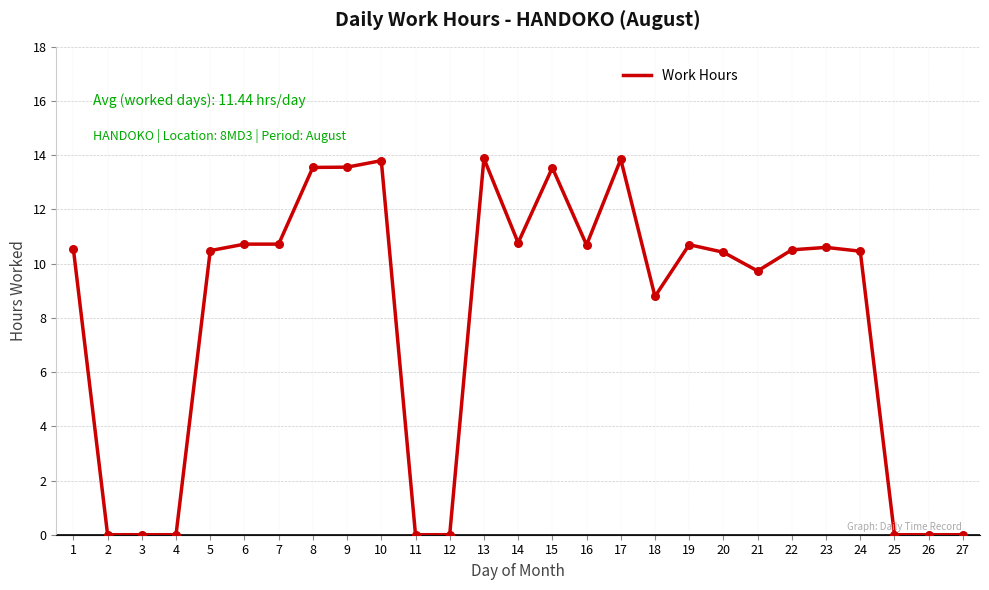

Between 1 and 2, which is larger?

1